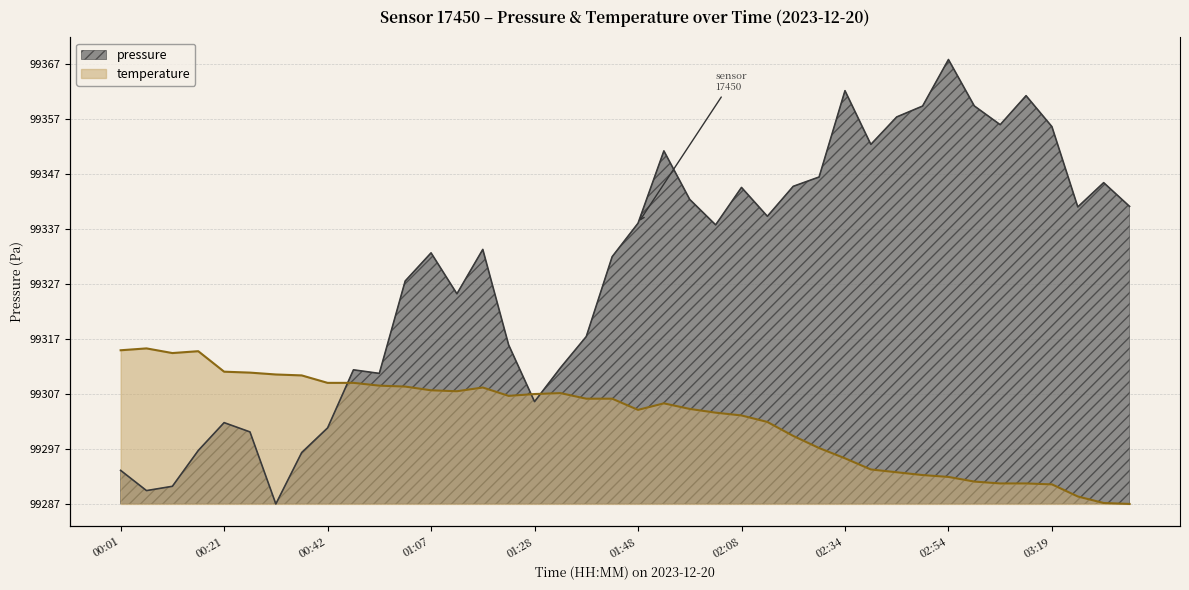

Rank the series at 00:47 from lowest to highest value.

temperature, pressure